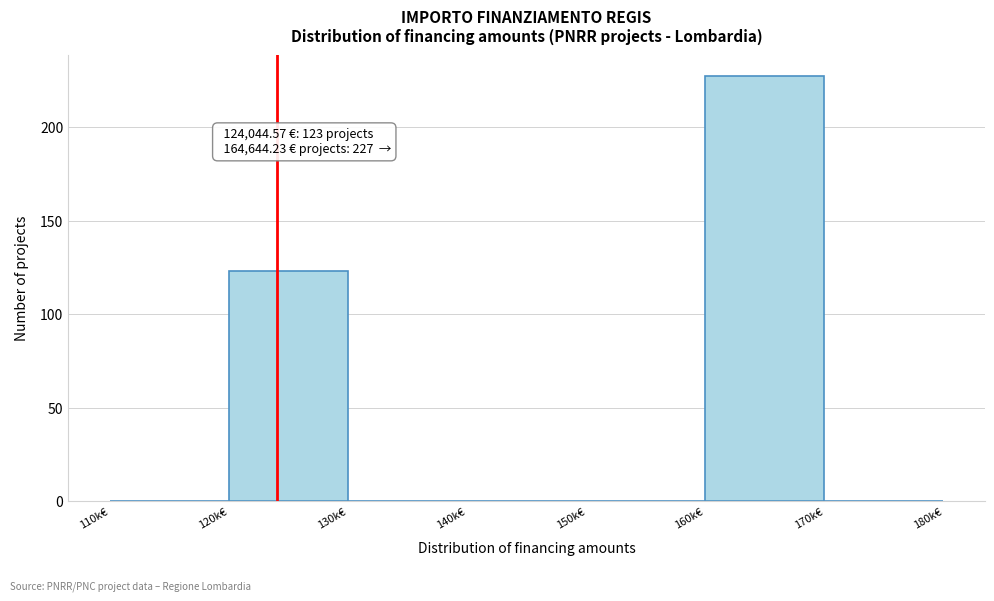

Reading right to left, what are all the values shown in this chart?

170k€=0	160k€=227	150k€=0	140k€=0	130k€=0	120k€=123	110k€=0